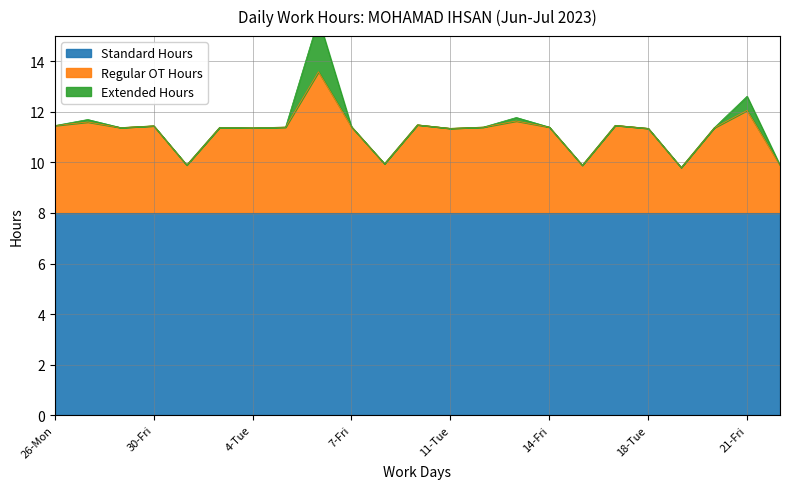

What position from the left is 18-Tue?

19